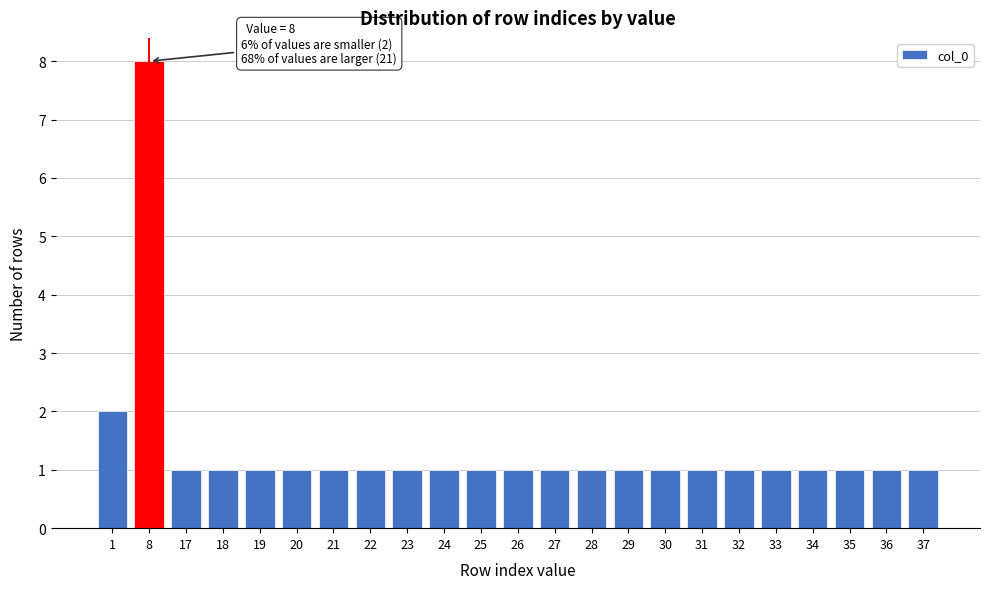

Reading right to left, what are all the values shown in this chart?

1	1	1	1	1	1	1	1	1	1	1	1	1	1	1	1	1	1	1	1	1	8	2